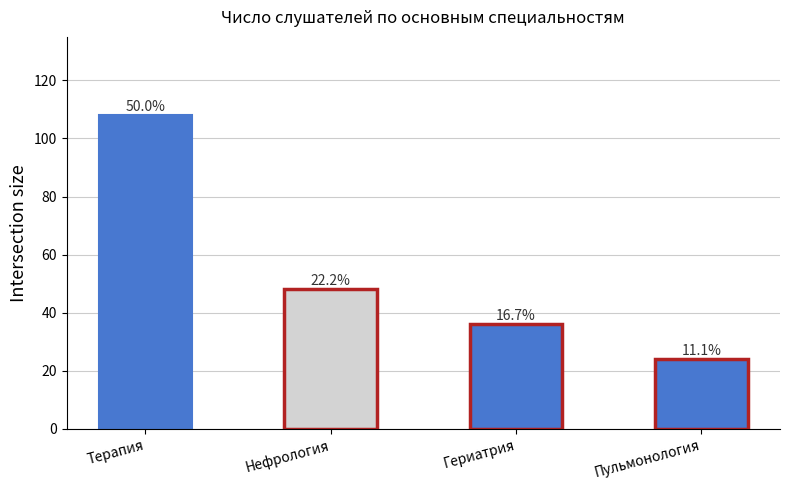

Rank the categories by value from lowest to highest.

Пульмонология, Гериатрия, Нефрология, Терапия